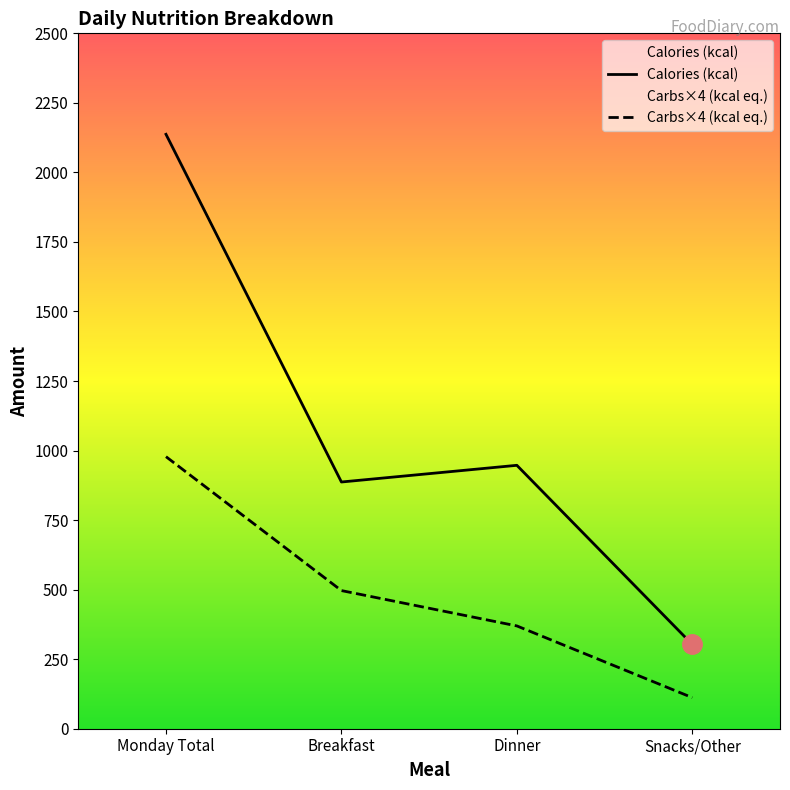

Between Breakfast and Monday Total, which is larger?

Monday Total